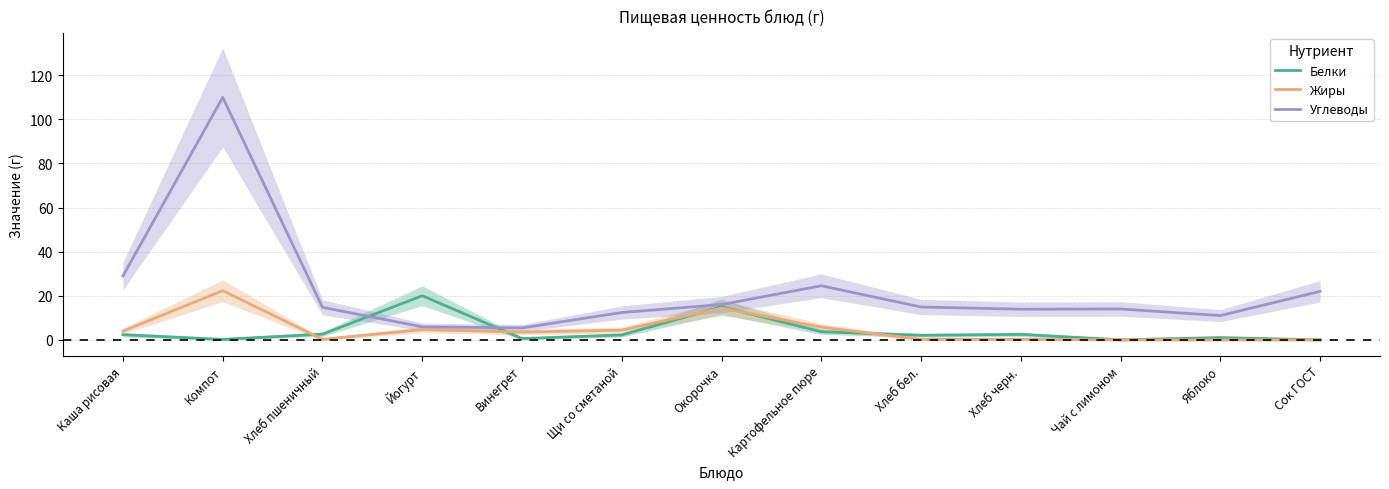

True or false: Углеводы and Жиры cross at least once.

False